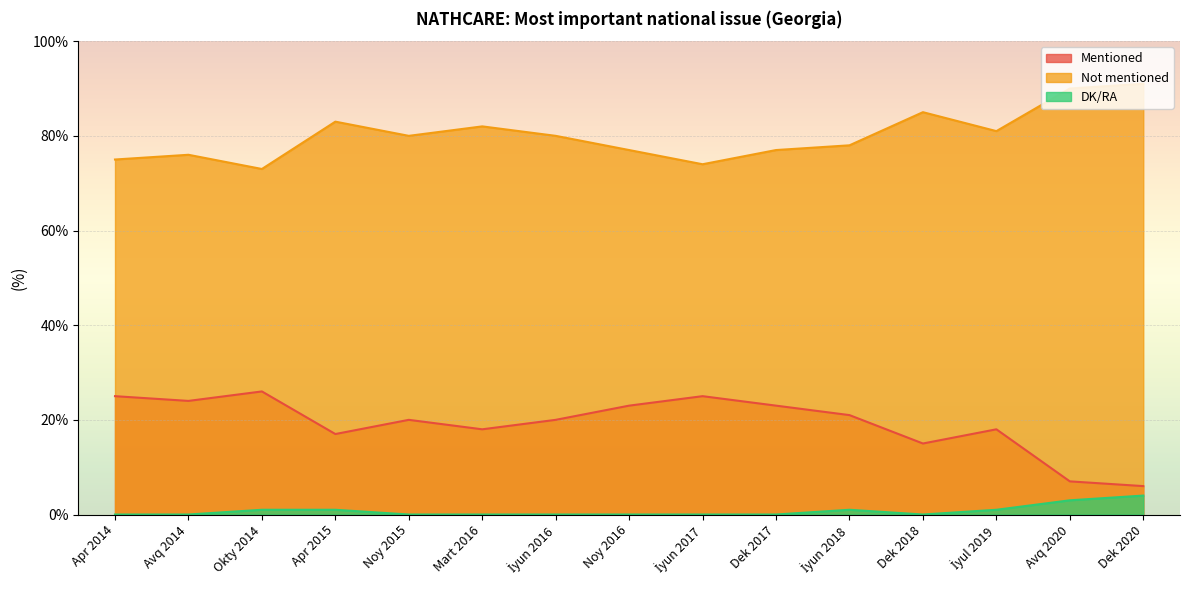

At which label is Mentioned closest to 16?

Apr 2015